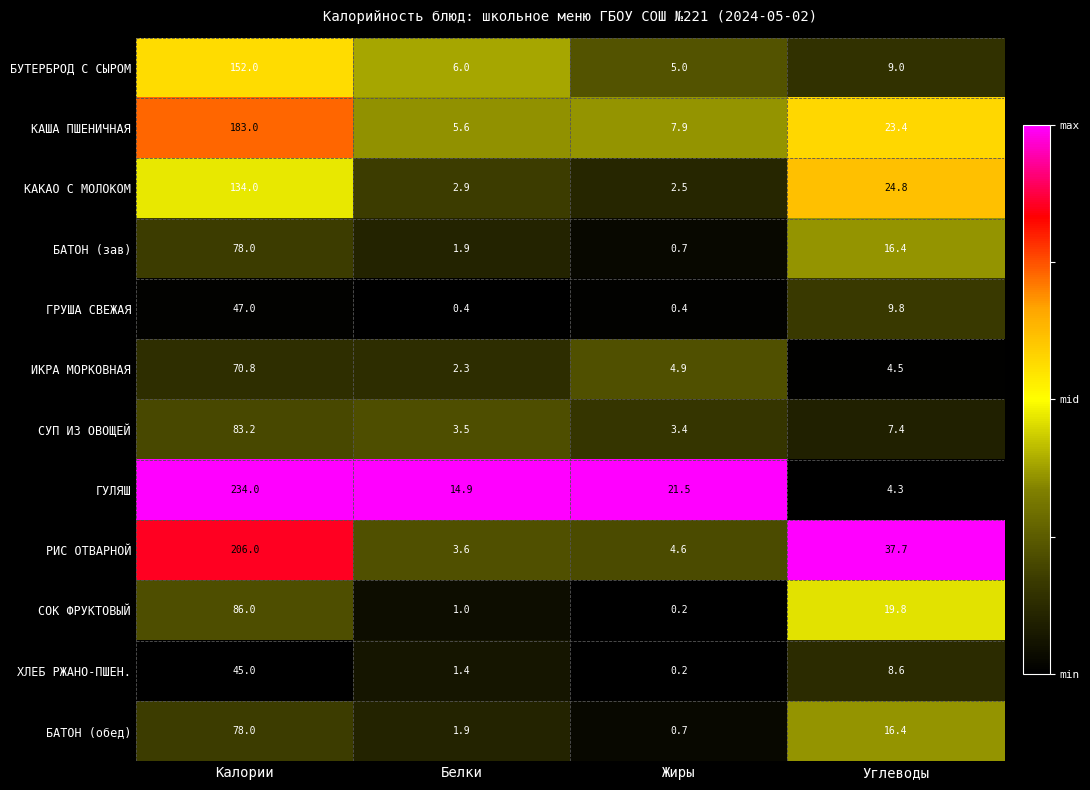

The КАША ПШЕНИЧНАЯ series shows 35.0 at Углеводы. True or false?

False